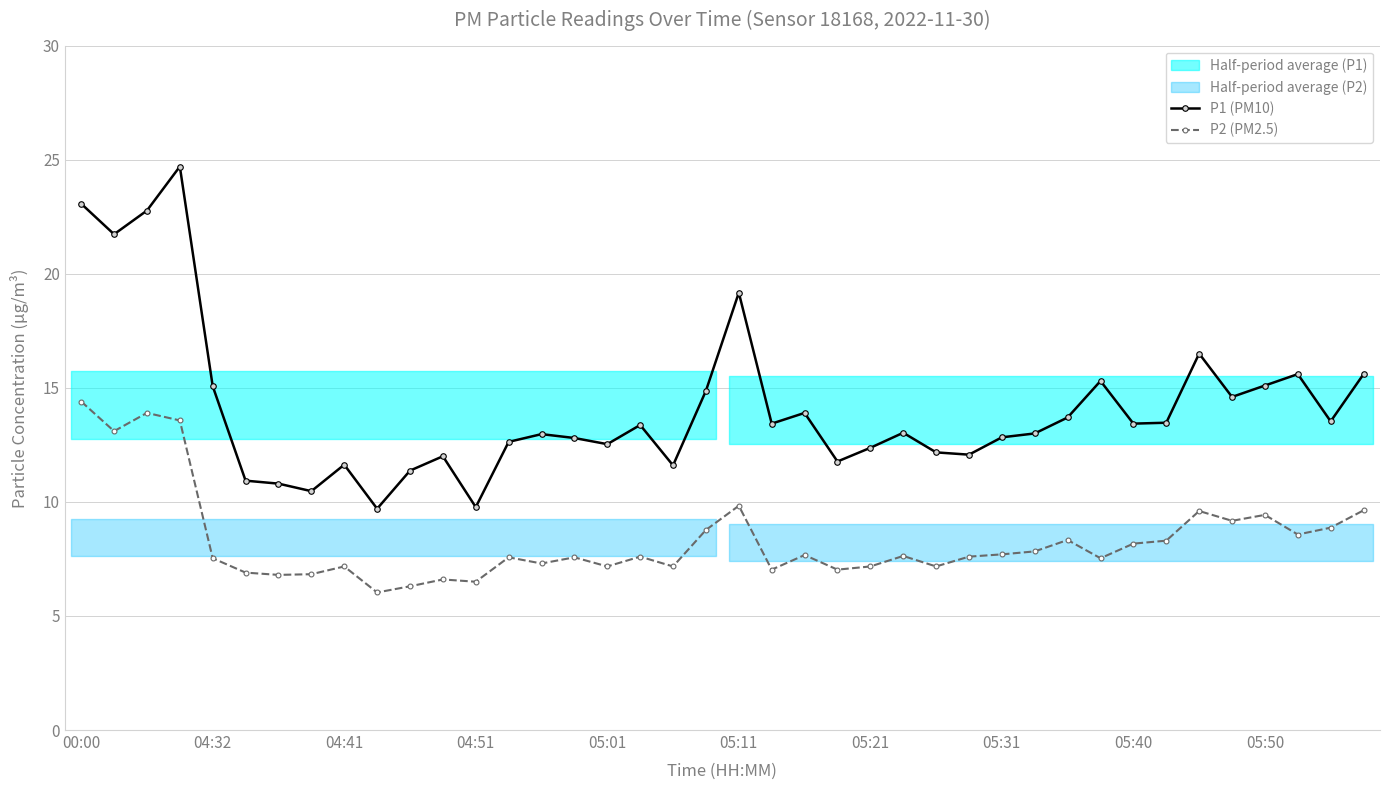

What is the highest value of the P1 (PM10) series?

24.7